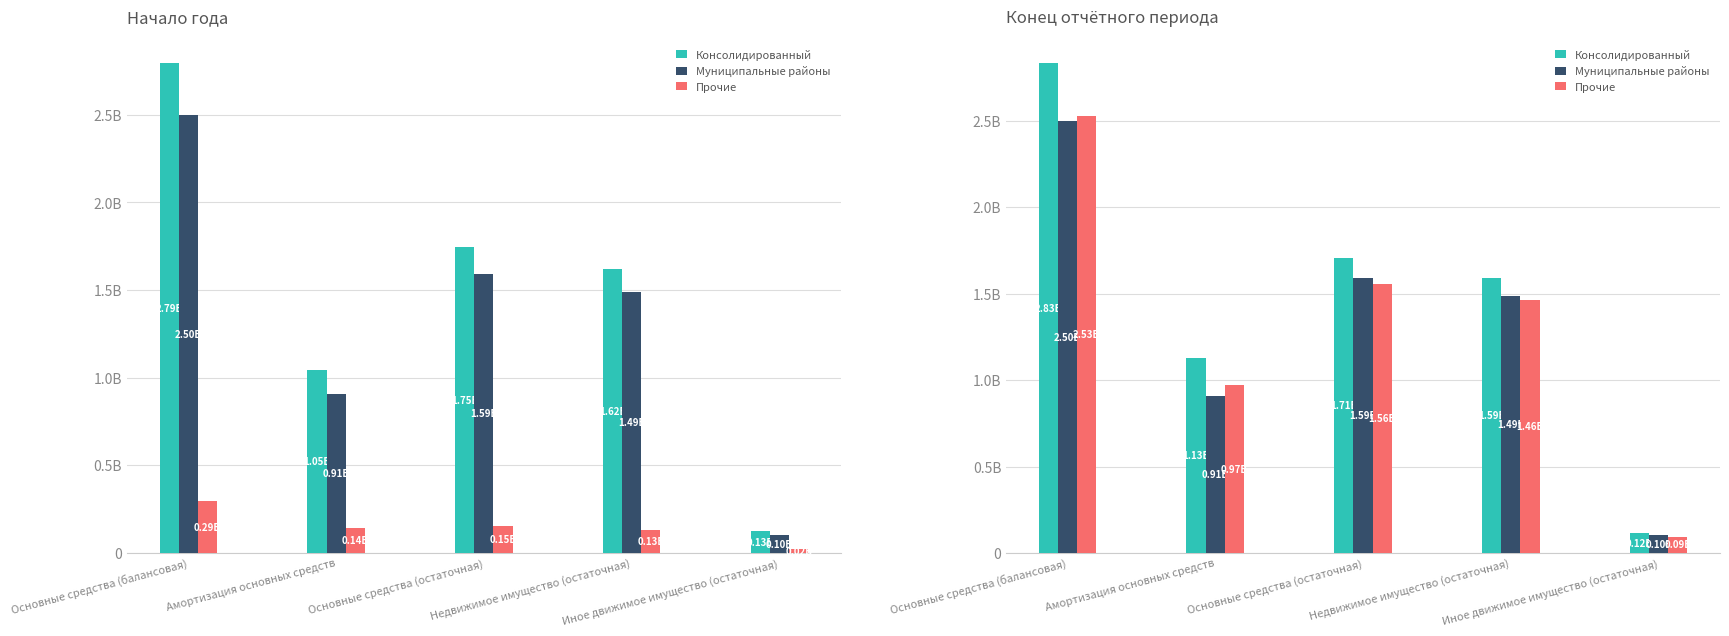

At which label does Консолидированный reach its minimum?

Иное движимое имущество (остаточная)